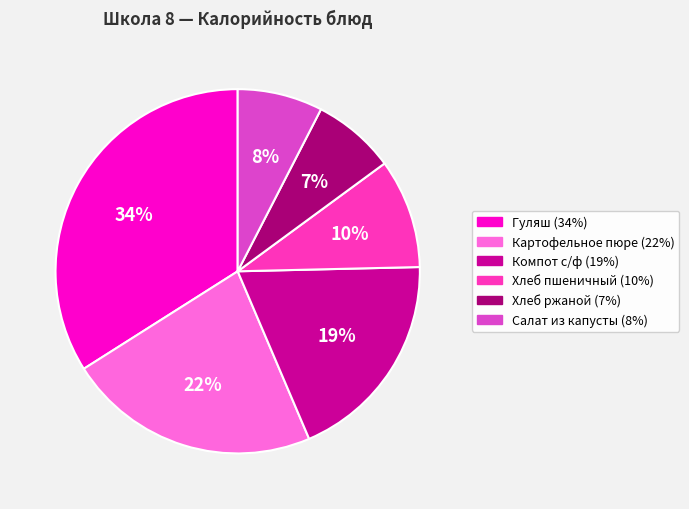

To the nearest percent, what is the combined percentage of Компот с/ф and Картофельное пюре?

41%